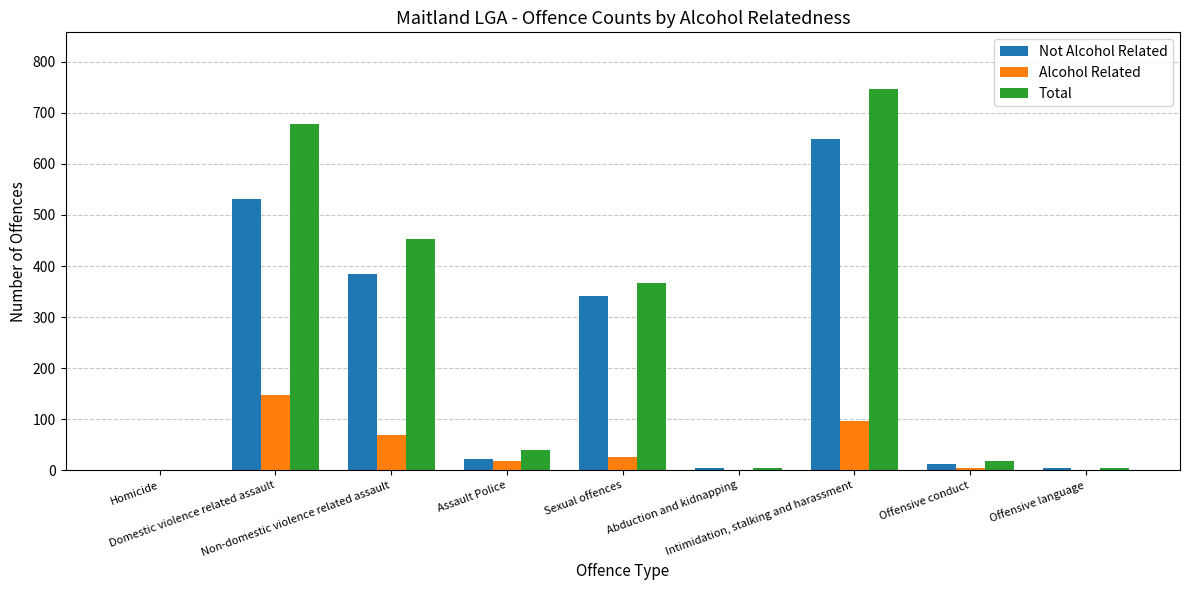

What is the sum of all Alcohol Related values?

361